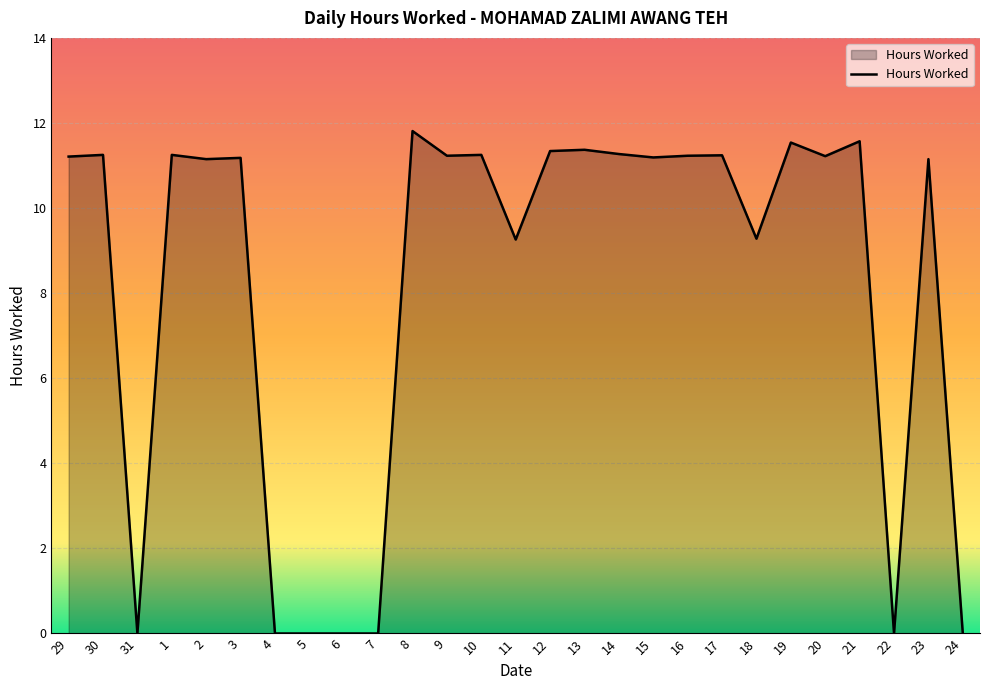

Is it true that the value at 22 is 5.8?

False